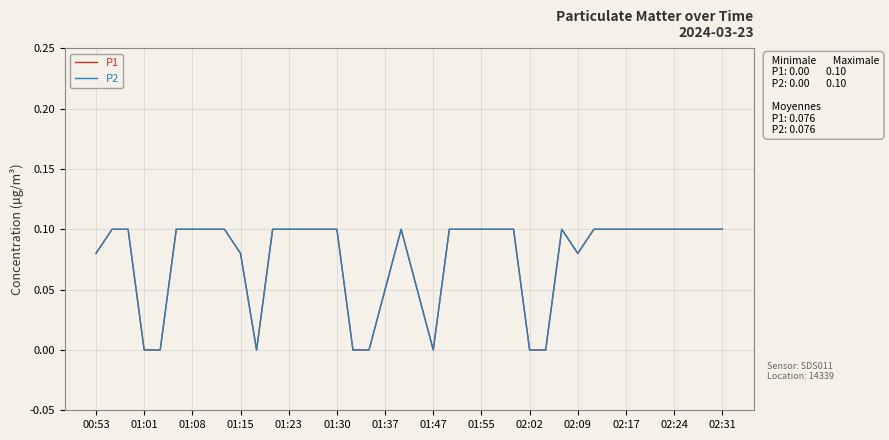

Count the P1 values in the range 0 to 1.

40